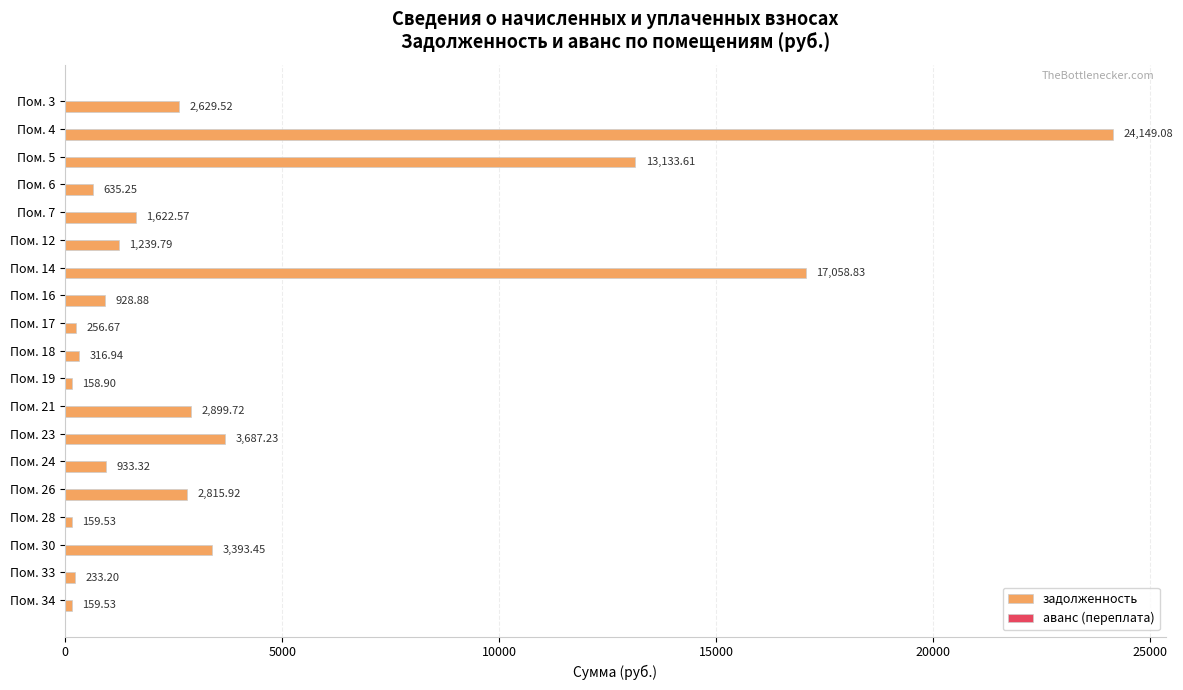

What is the difference between the values at Пом. 19 and Пом. 7?

1463.7